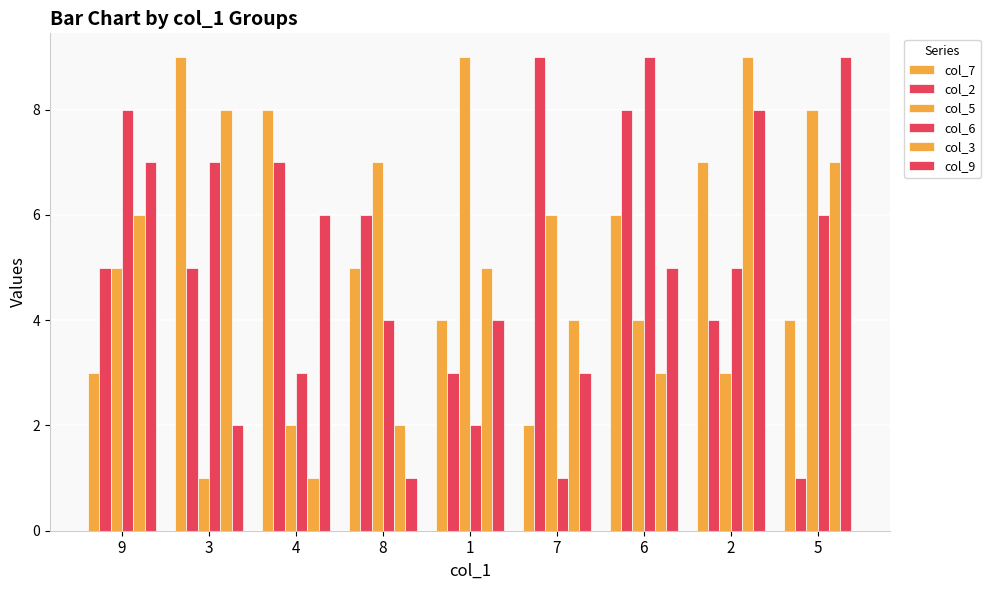

Reading left to right, extract all data points from this chart.

col_7: 3	9	8	5	4	2	6	7	4
col_2: 5	5	7	6	3	9	8	4	1
col_5: 5	1	2	7	9	6	4	3	8
col_6: 8	7	3	4	2	1	9	5	6
col_3: 6	8	1	2	5	4	3	9	7
col_9: 7	2	6	1	4	3	5	8	9